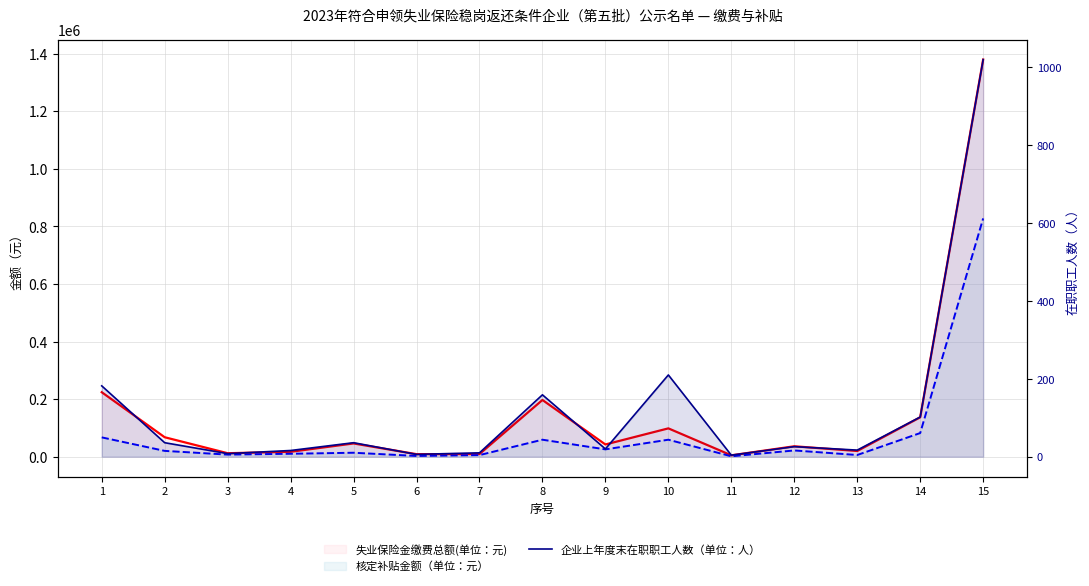

Reading left to right, extract all data points from this chart.

1=182	2=36	3=8	4=16	5=36	6=6	7=10	8=159	9=20	10=210	11=4	12=26	13=17	14=102	15=1020